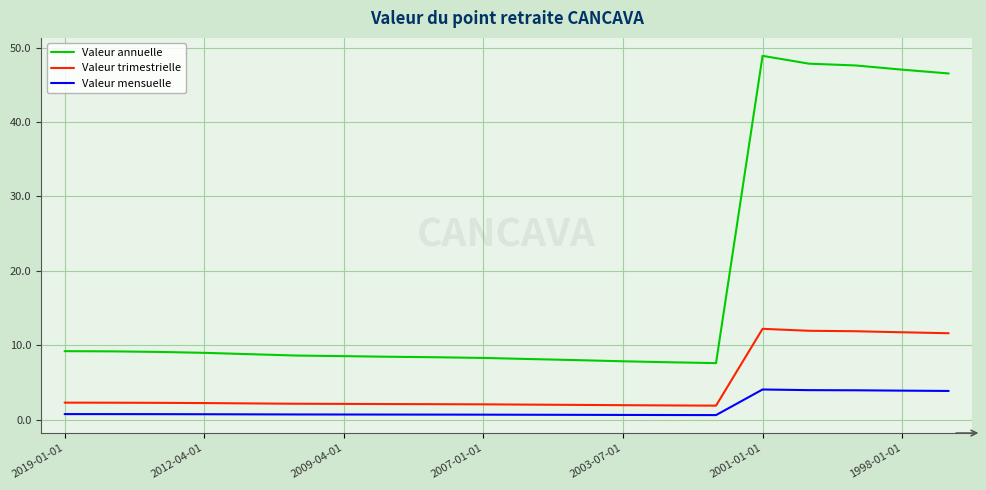

What is the difference between the maximum and minimum values in the Valeur mensuelle series?

3.4